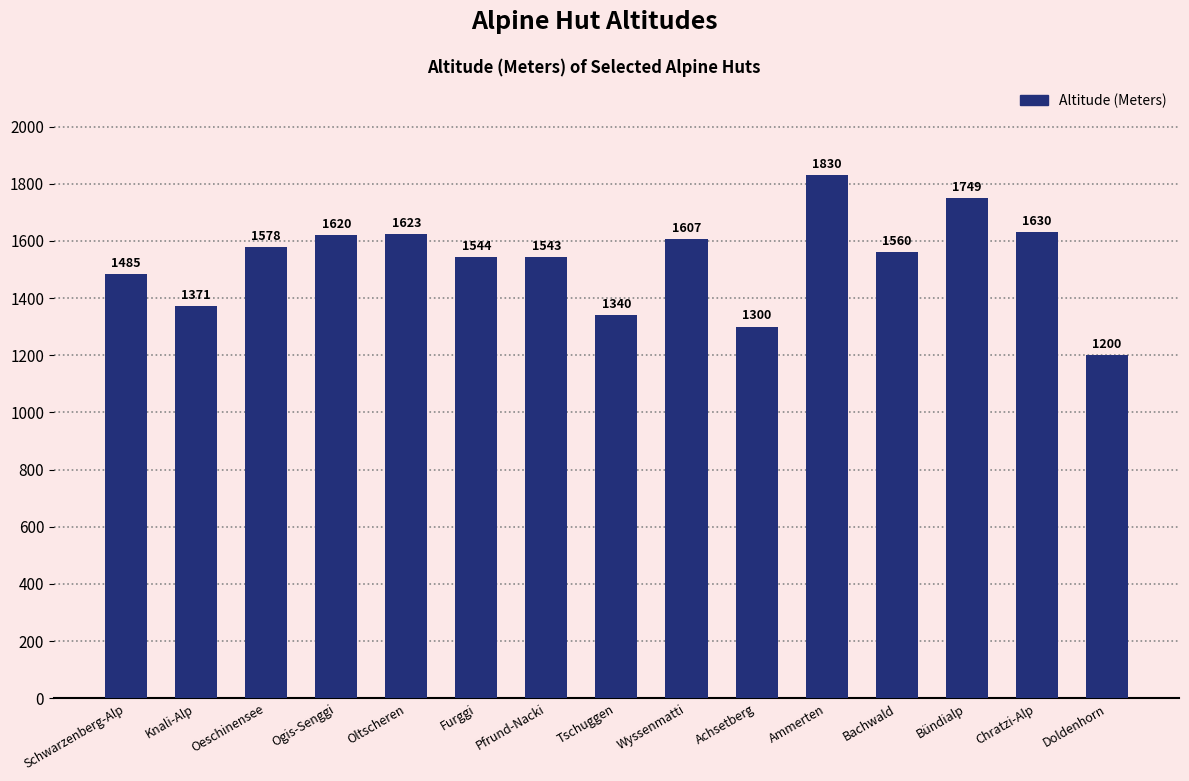

True or false: the data shows 341 at Knali-Alp.

False